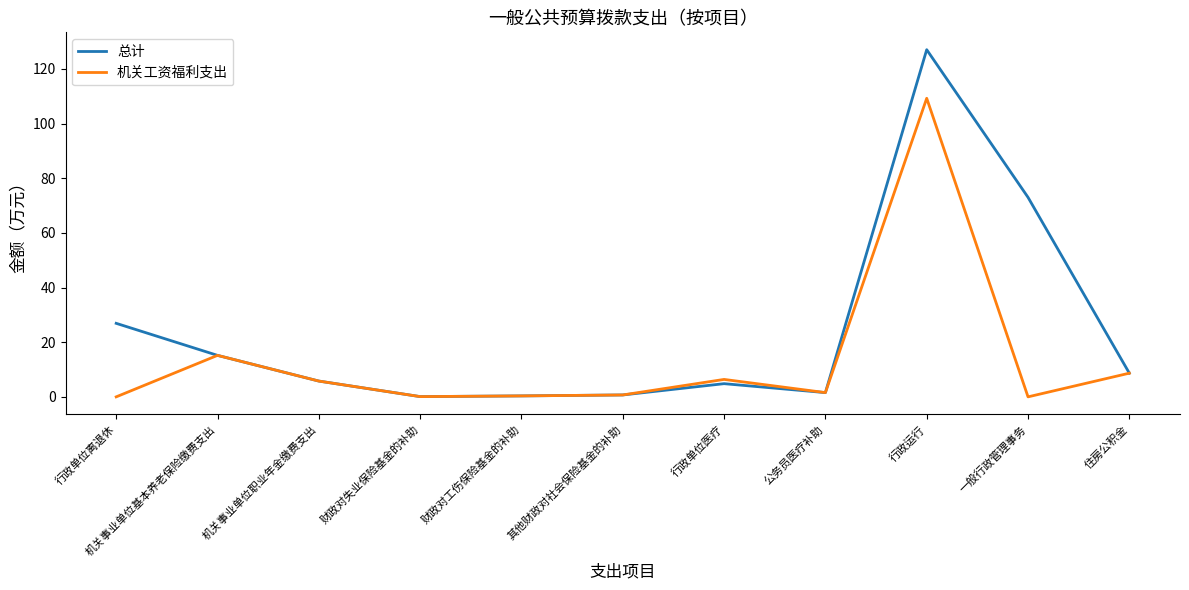

What position from the left is 住房公积金?

11